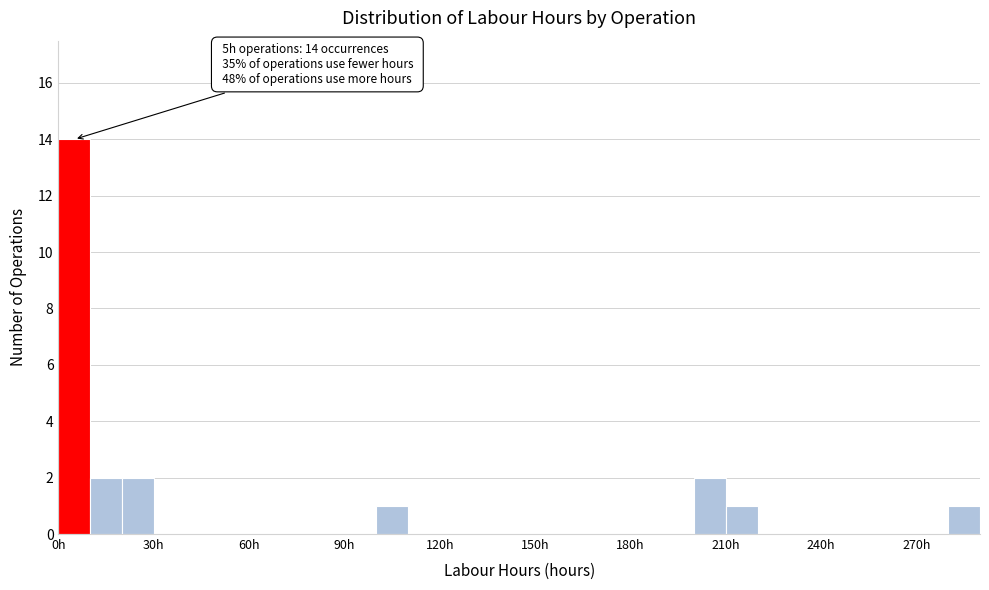

Around what value on the x-axis is the tallest bar? Give the approximate position of its centre, as read against the axis.

5